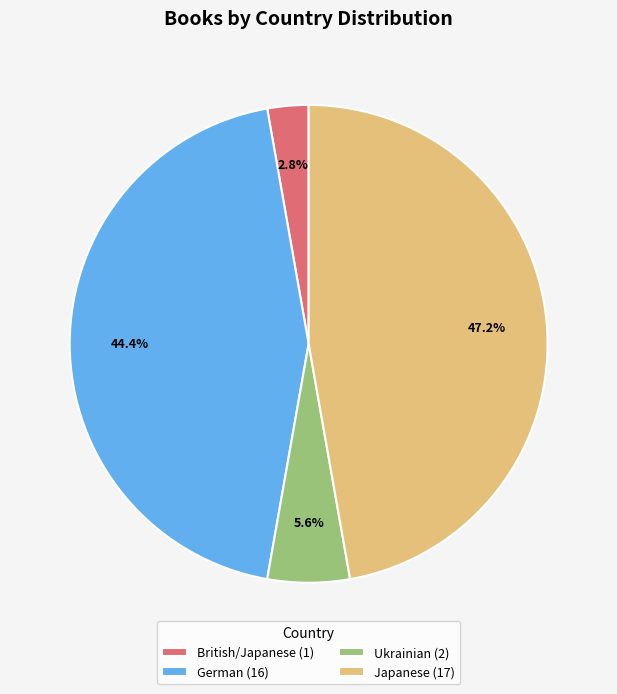

Approximately how many times larger is the value at Japanese (17) compared to German (16)?

1.1